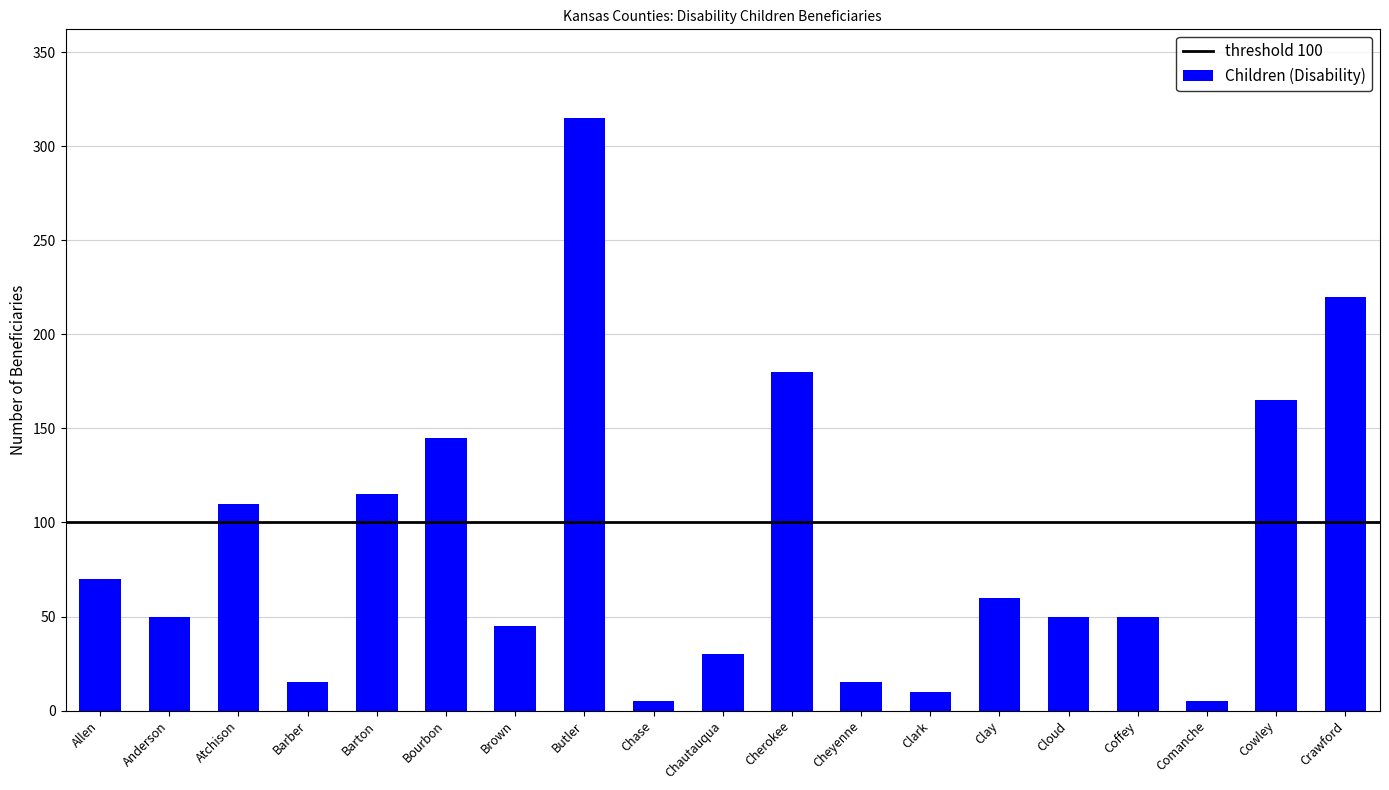

At which category does the chart reach its peak across all series?

Butler